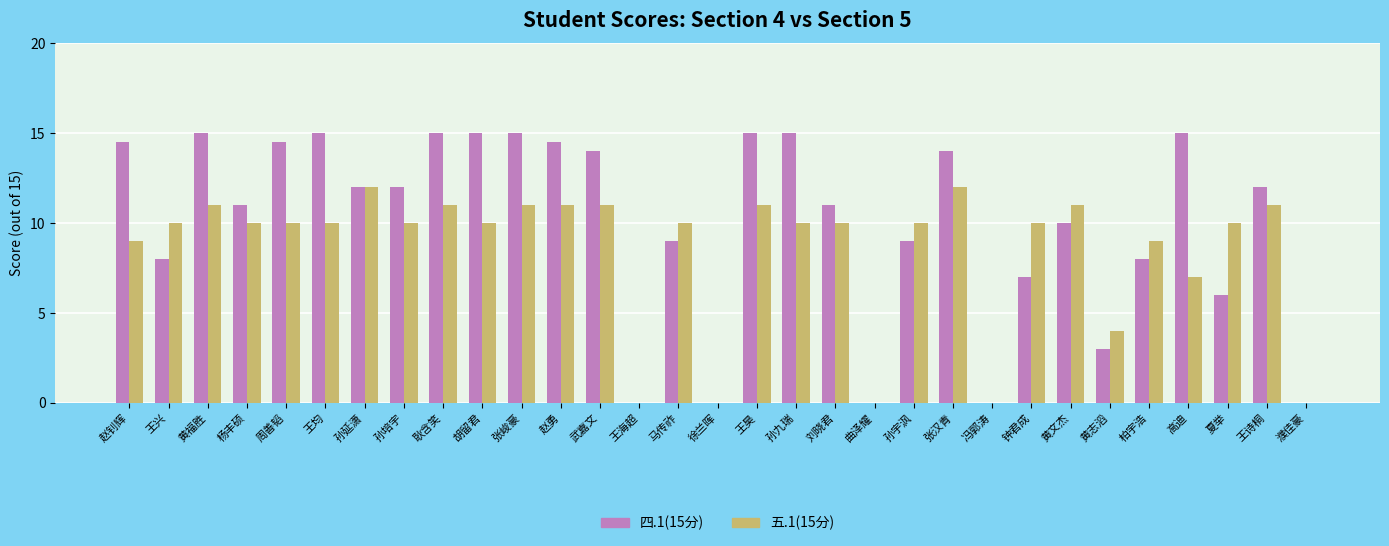

Which series has the largest range (max minus min)?

四.1(15分)